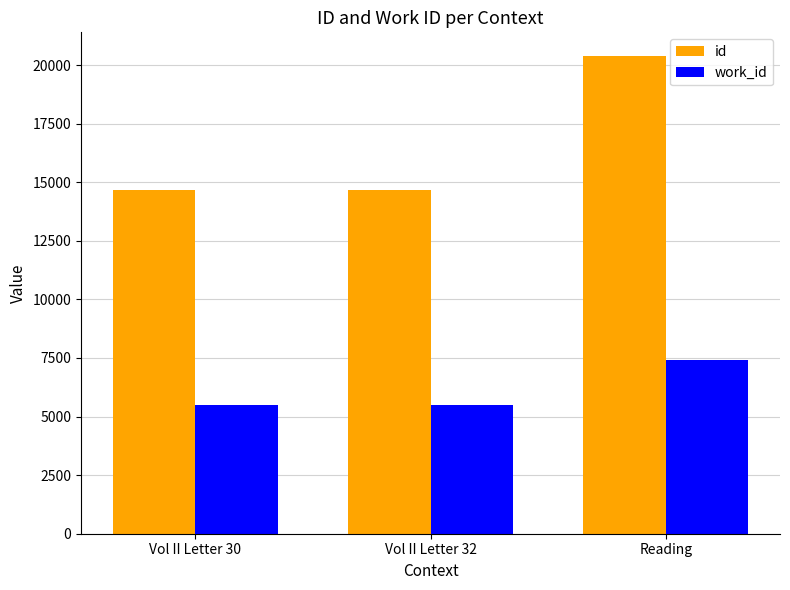

What are all the series names shown in the legend?

id, work_id